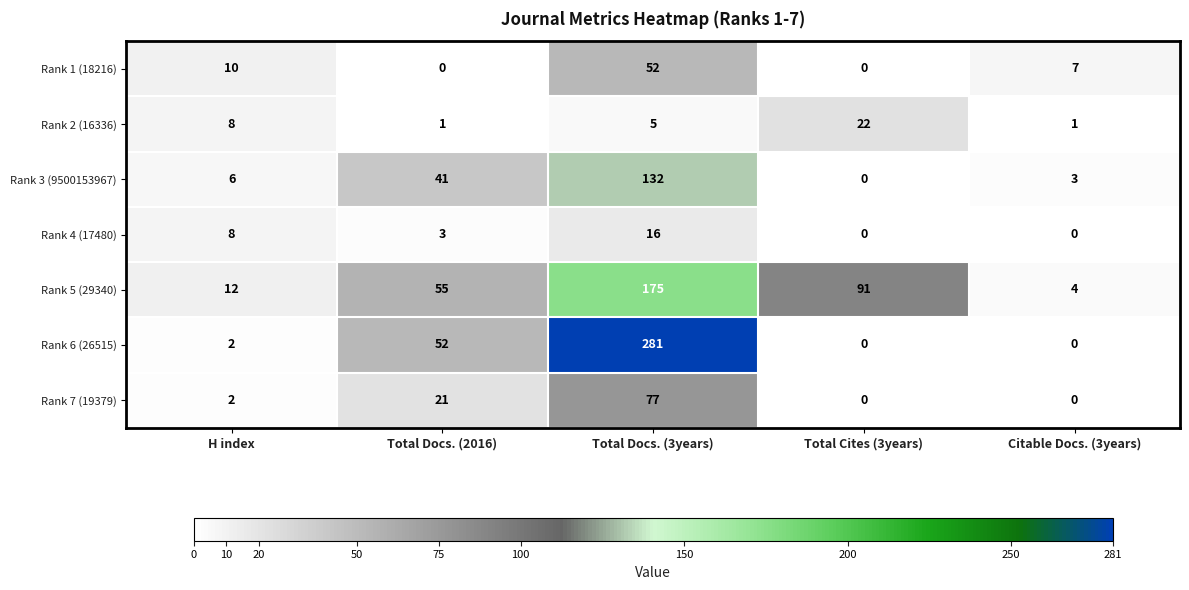

Which series has the widest spread of values?

Rank 6 (26515)